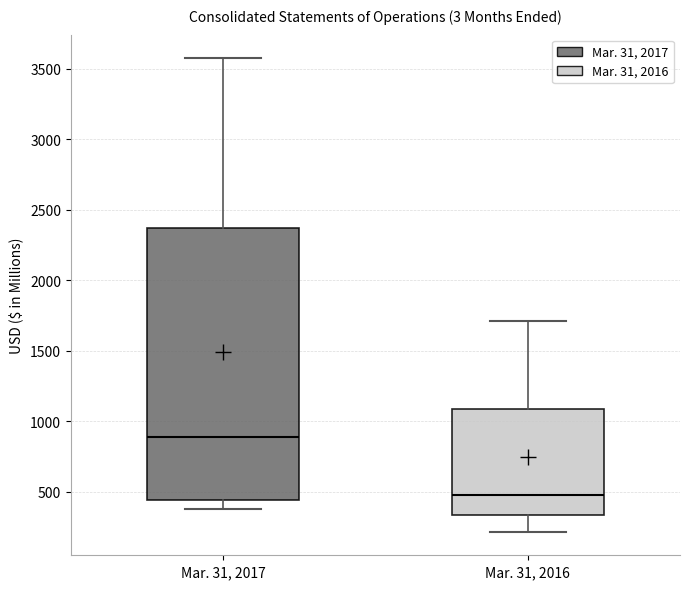

Reading left to right, transcribe this box plot: for each box, give where its median line is, the range the box spans, and where its two whiskers end, as read against the y-axis. The values are not printed on the chart, so give them approximately, as read against the axis.

Mar. 31, 2017: median 900, box 450 to 2350, whiskers 400 to 3550
Mar. 31, 2016: median 450, box 350 to 1100, whiskers 200 to 1700